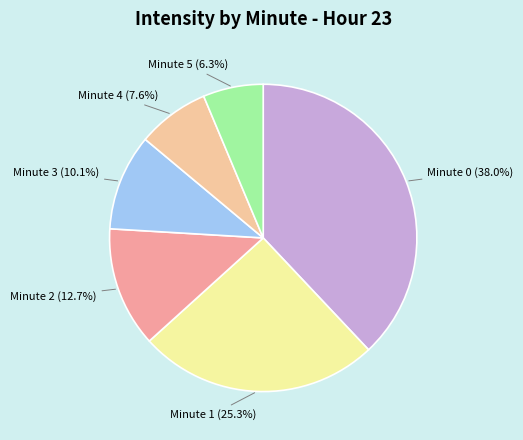

Which slice is the largest?

Minute 0